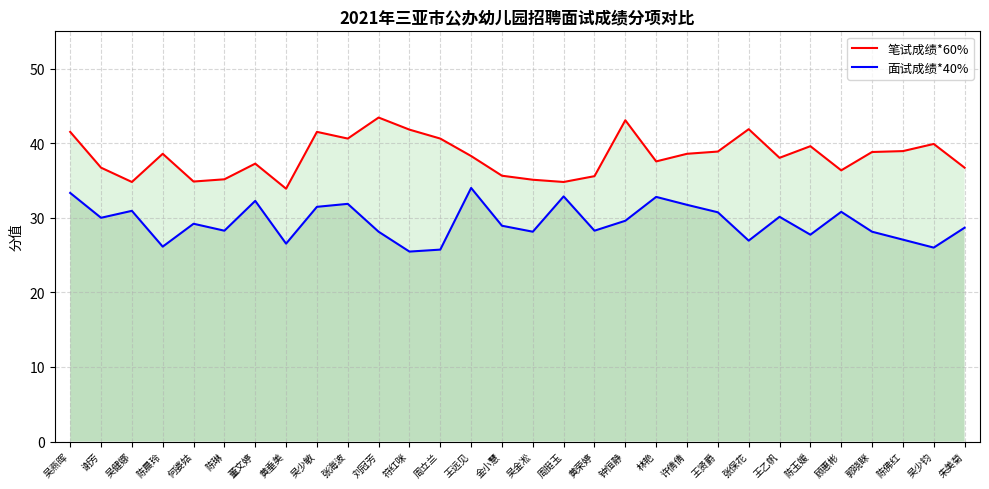

True or false: 面试成绩*40% and 笔试成绩*60% cross at least once.

False